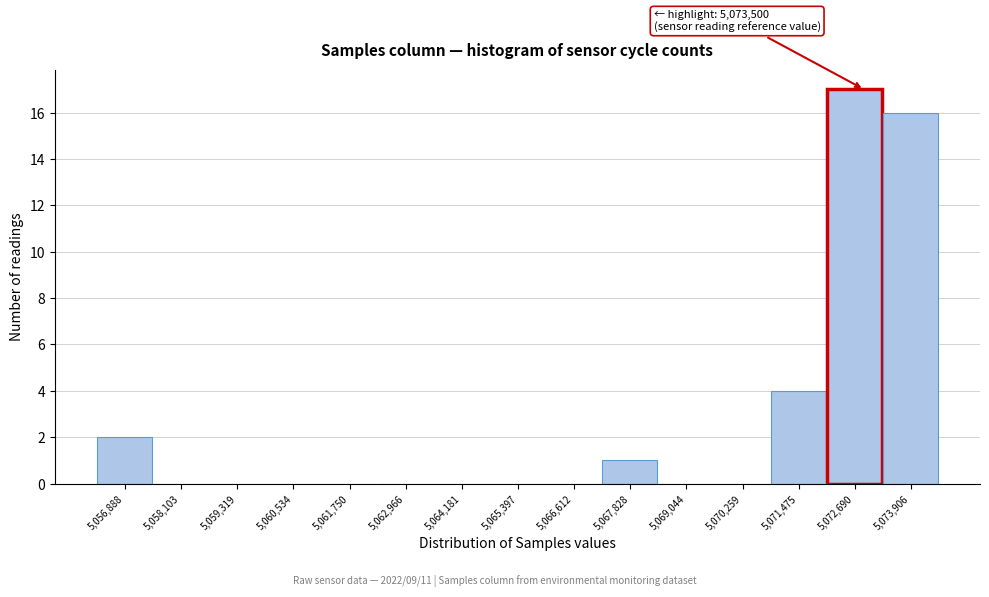

Reading left to right, extract all data points from this chart.

5,056,888=2	5,058,103=0	5,059,319=0	5,060,534=0	5,061,750=0	5,062,966=0	5,064,181=0	5,065,397=0	5,066,612=0	5,067,828=1	5,069,044=0	5,070,259=0	5,071,475=4	5,072,690=17	5,073,906=16